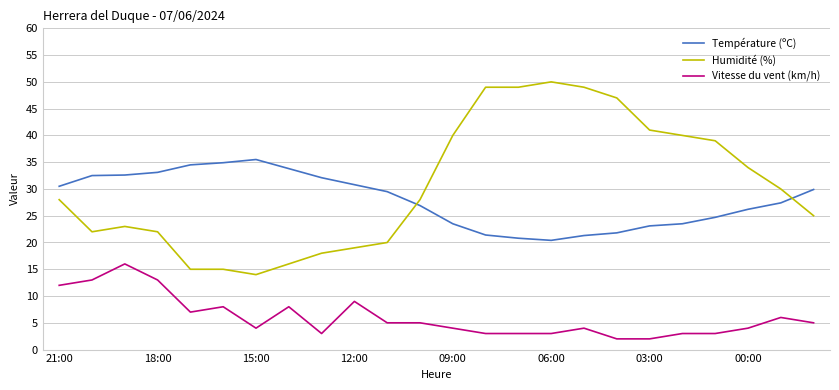

List the series in order of their peak value, lowest first.

Vitesse du vent (km/h), Température (ºC), Humidité (%)